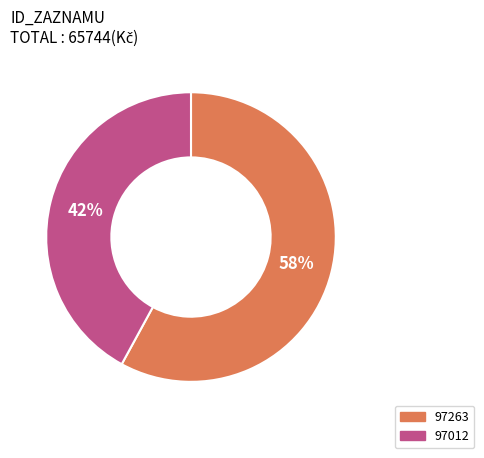

What is the ratio of the value at 97012 to the value at 97263?

0.7